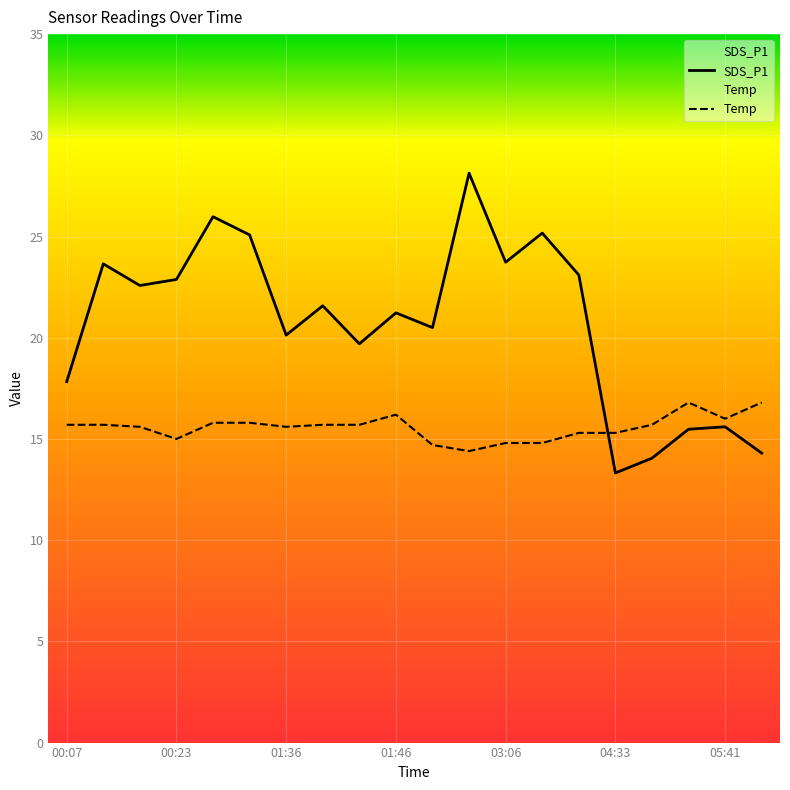

What is the difference between the maximum and minimum values in the Temp series?

2.4